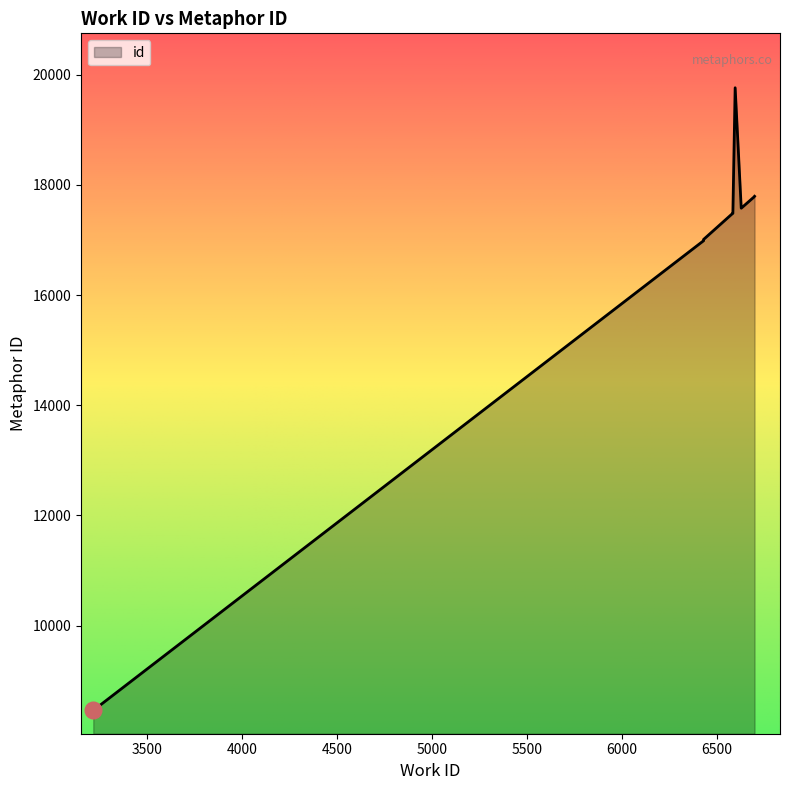

List the labels in order of value, smallest first.

3219, 6430, 6430, 6430, 6582, 6584, 6628, 6694, 6698, 6596